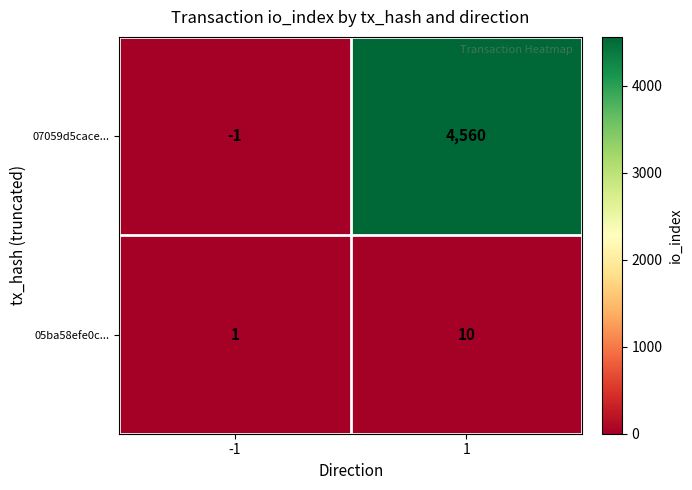

What is the total value across all series at 1?

4570